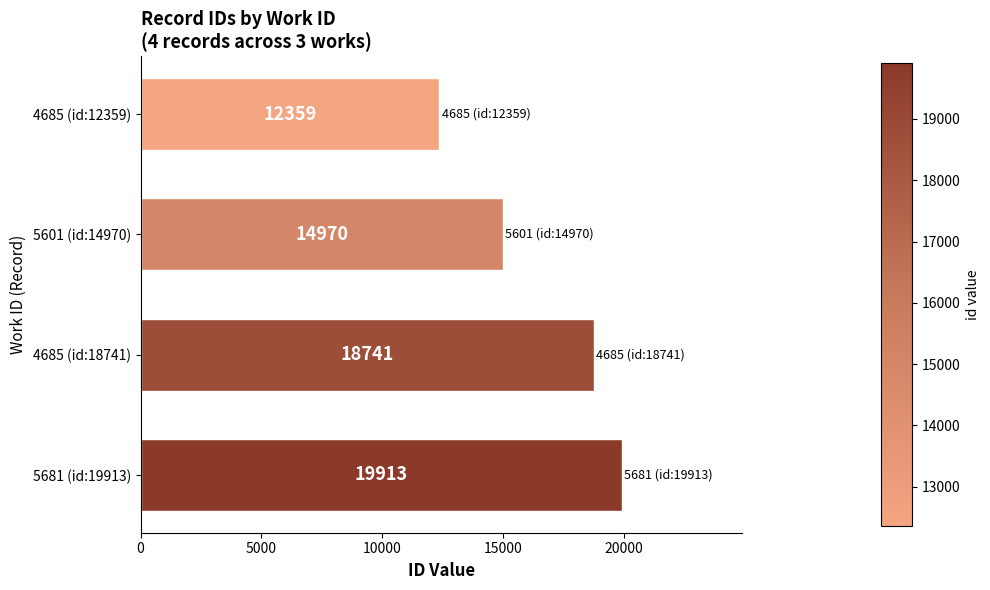

What is the label of the 2nd bar from the bottom?

4685 (id:18741)